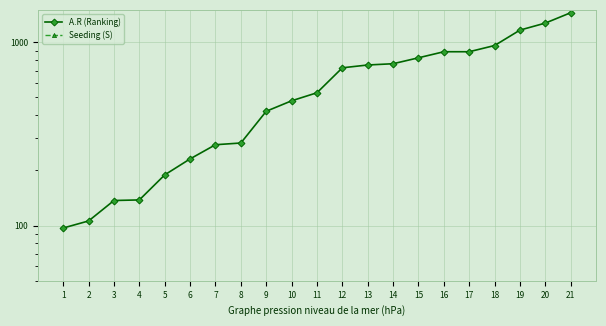

True or false: Seeding (S) and A.R (Ranking) intersect in this chart.

False